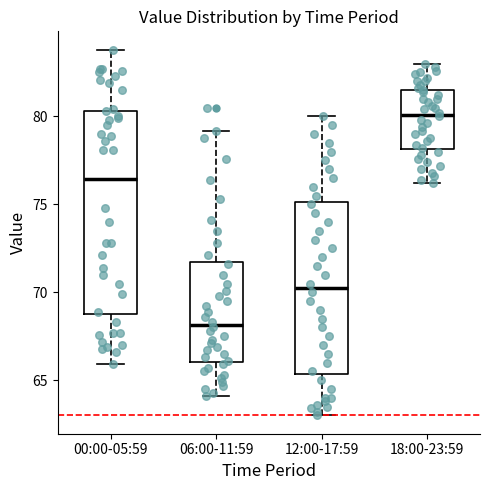

Which box's median line is the highest?

18:00-23:59